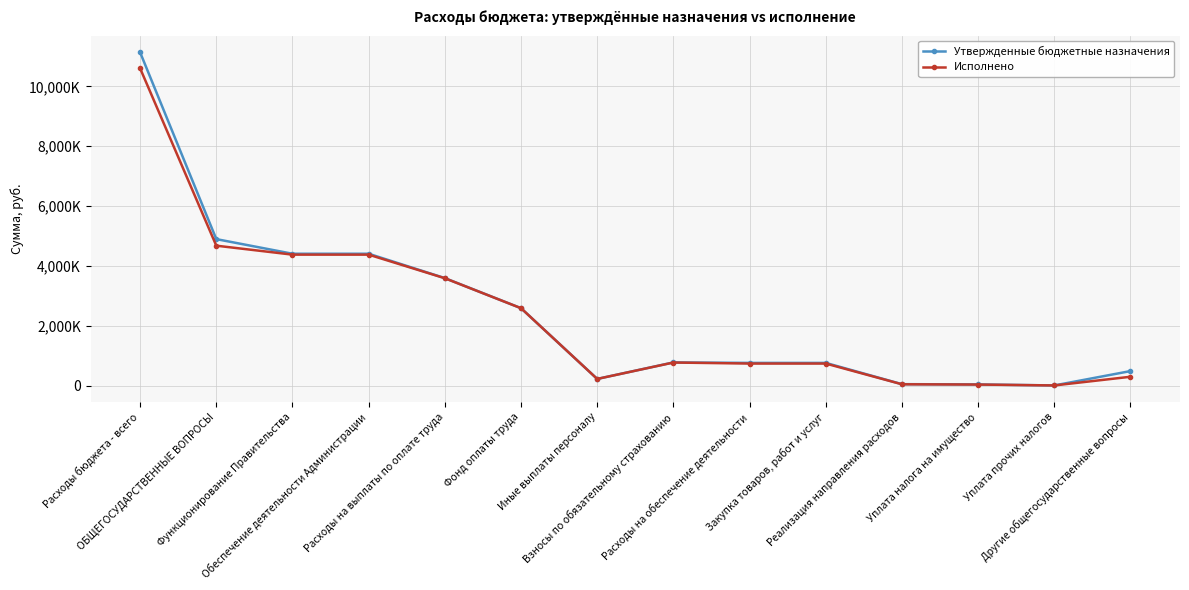

Does the chart have visible grid lines?

Yes